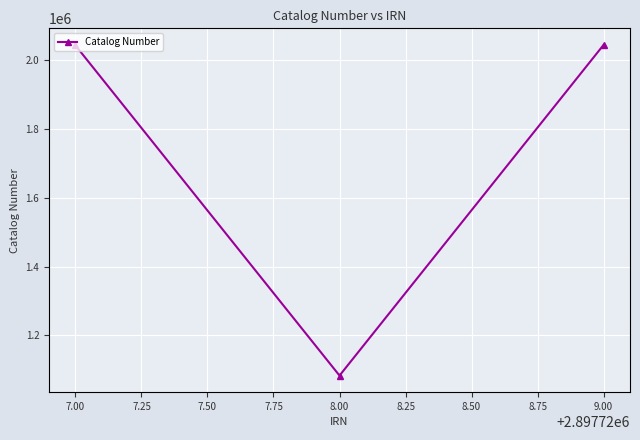

At which label is the value closest to 1564143?

7.00